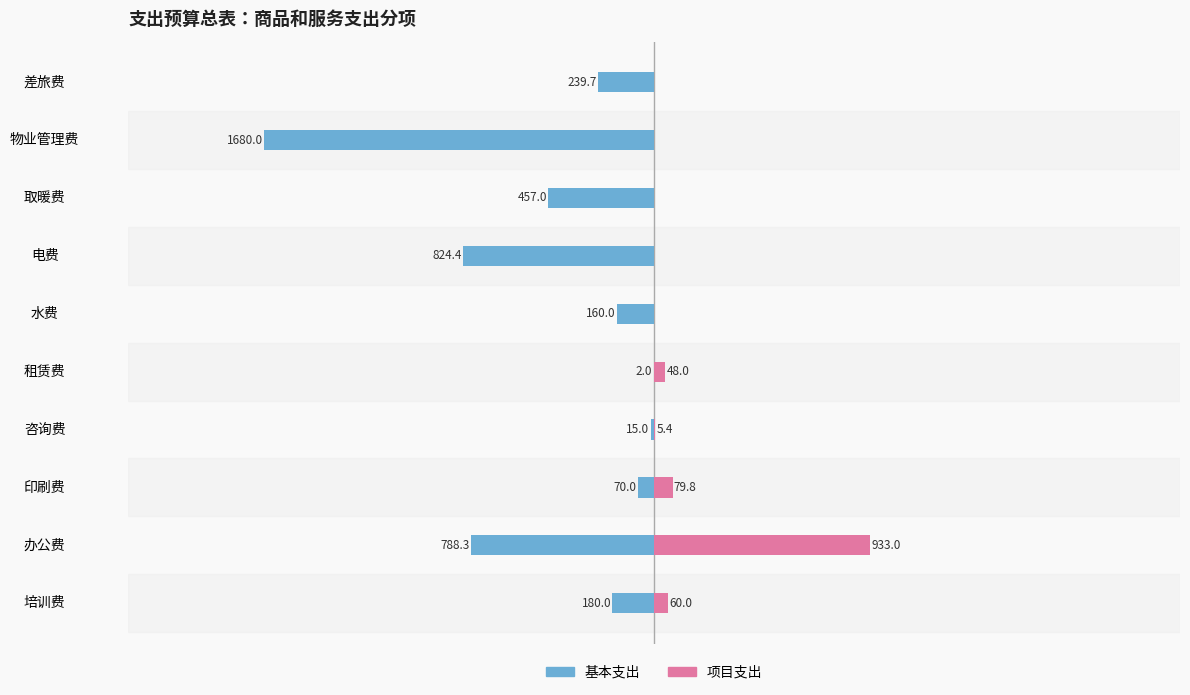

Between 取暖费 and 差旅费, which is larger?

差旅费